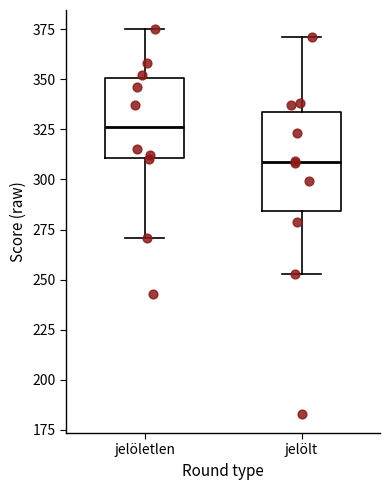

Which box has the lowest median line?

jelölt